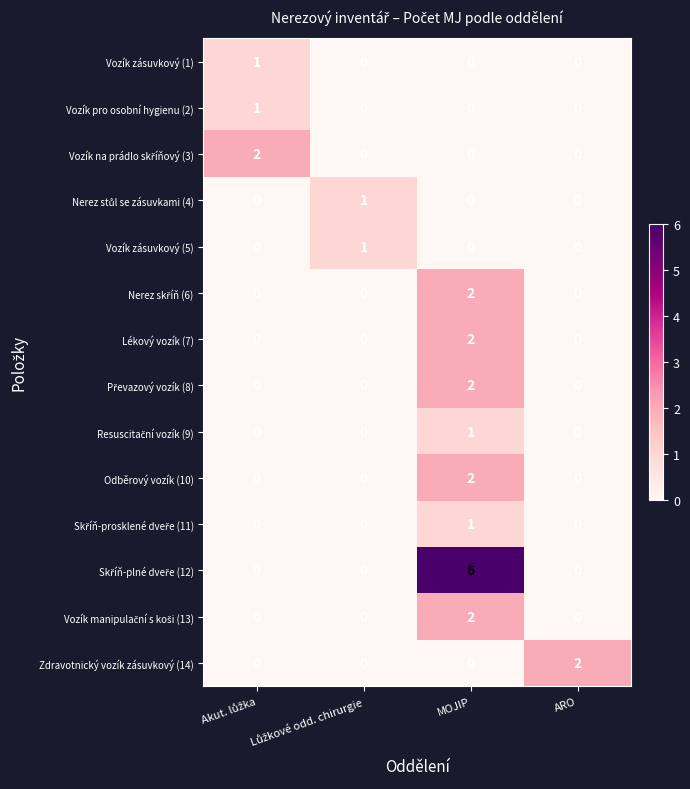

Which category has the highest value across all series?

MOJIP